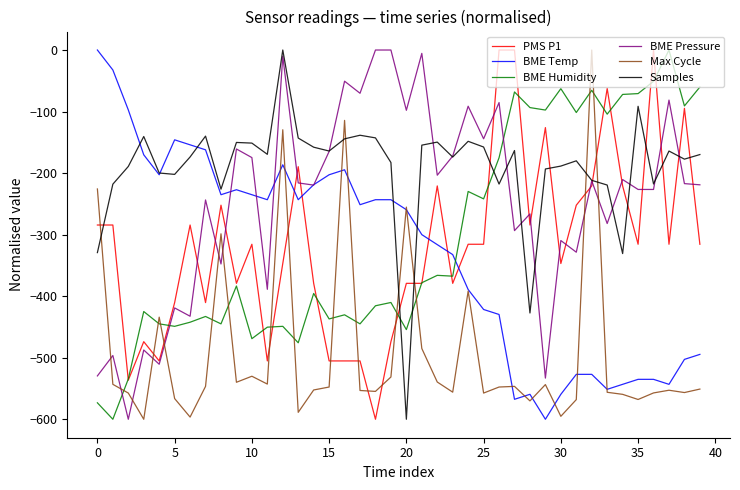

What is the smallest value displayed?

-600.0